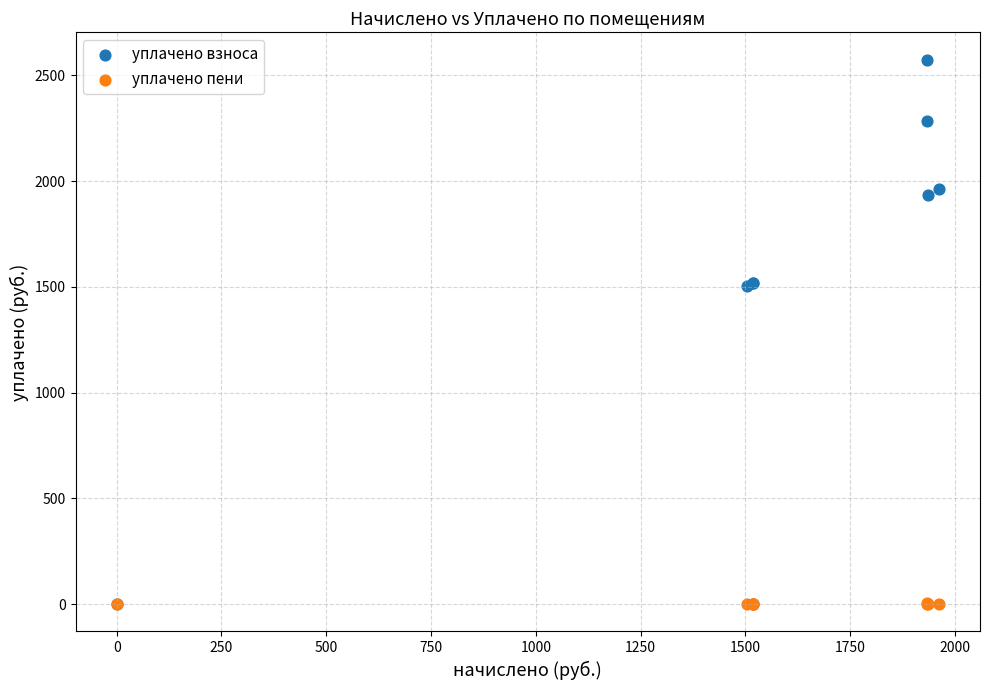

What are all the series names shown in the legend?

уплачено взноса, уплачено пени